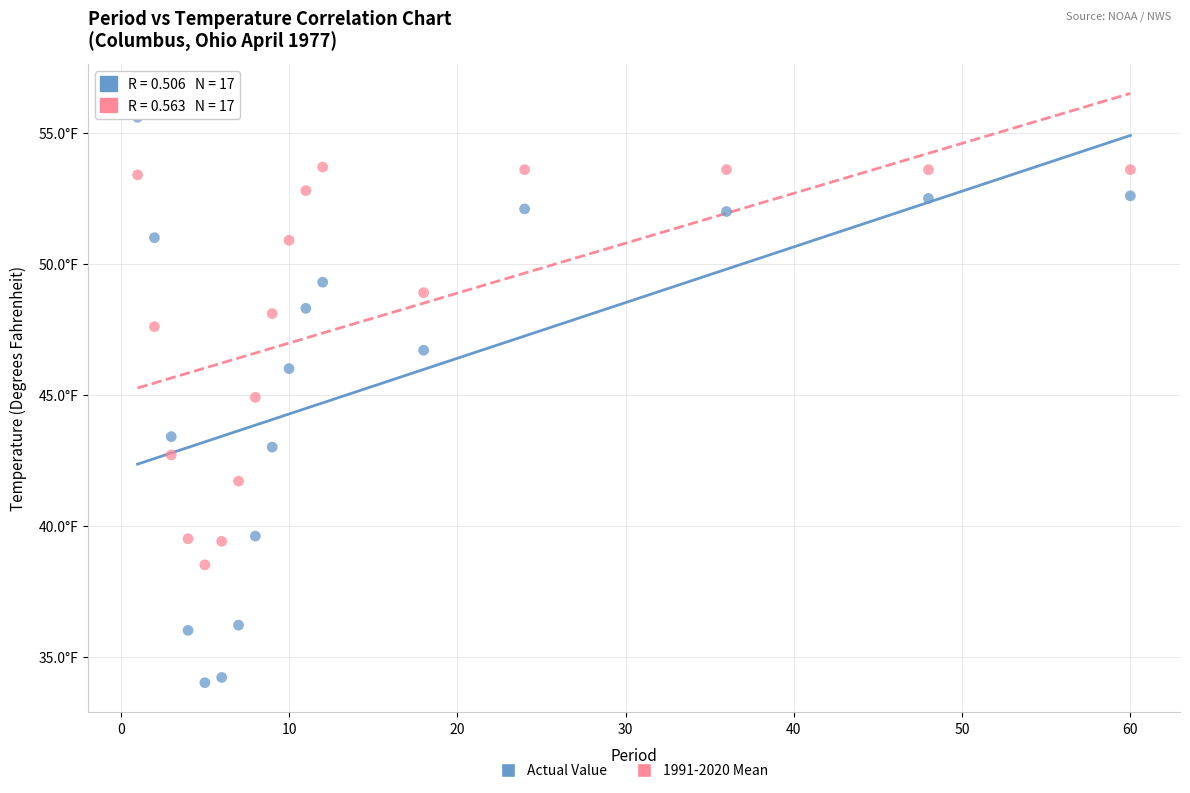

Which series has the widest spread of Y values?

Actual Value